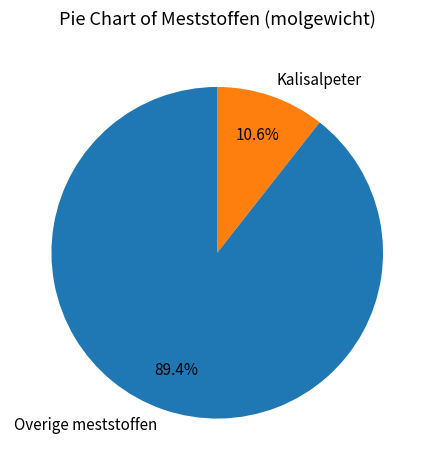

How many segments does this pie chart have?

2